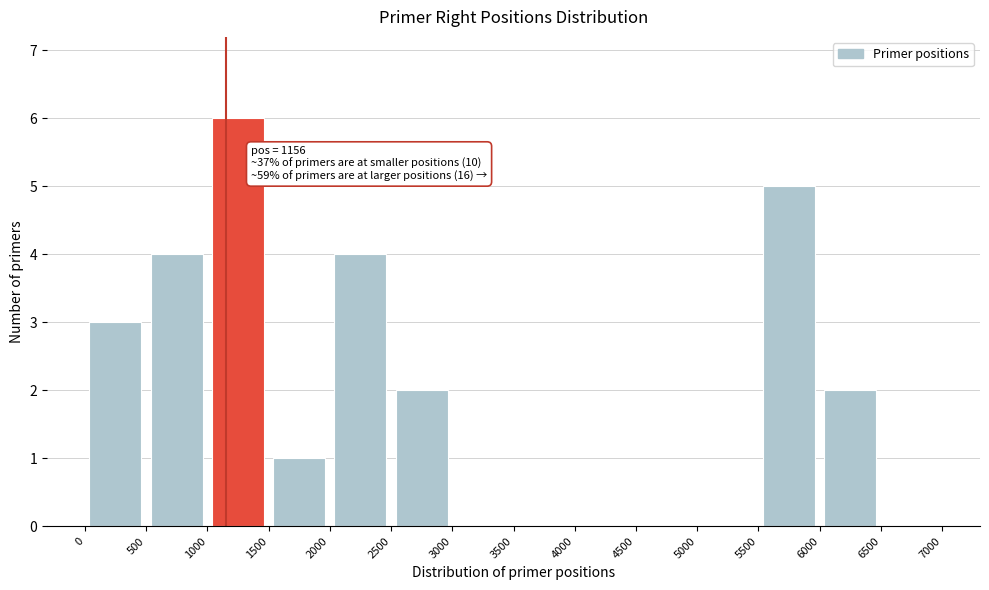

Over which range of the x-axis is the bar tallest?

1000 to 1500